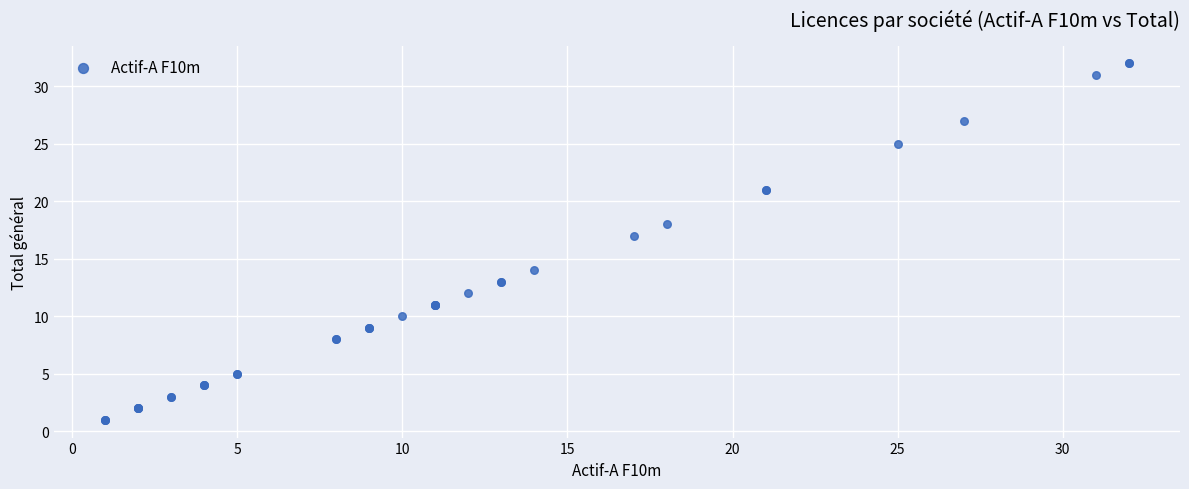

What Y value in the scatter plot is closest to 16?

17